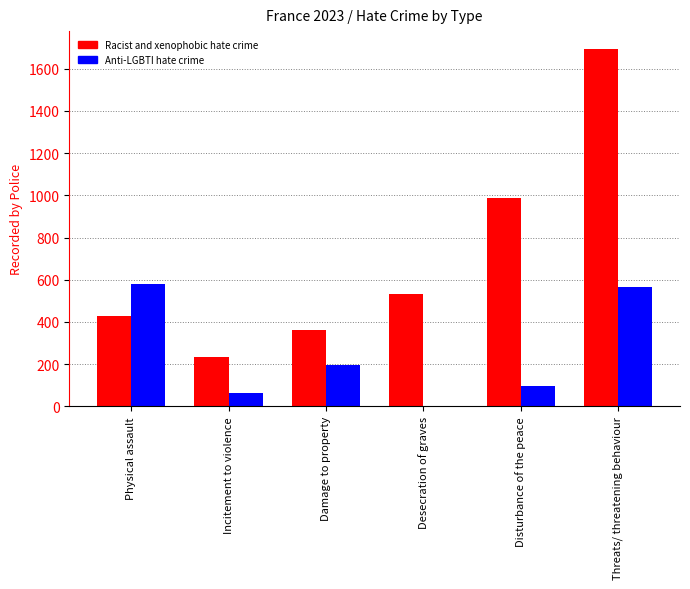

What is the sum of the Anti-LGBTI hate crime values at Physical assault and Threats/ threatening behaviour?

1144